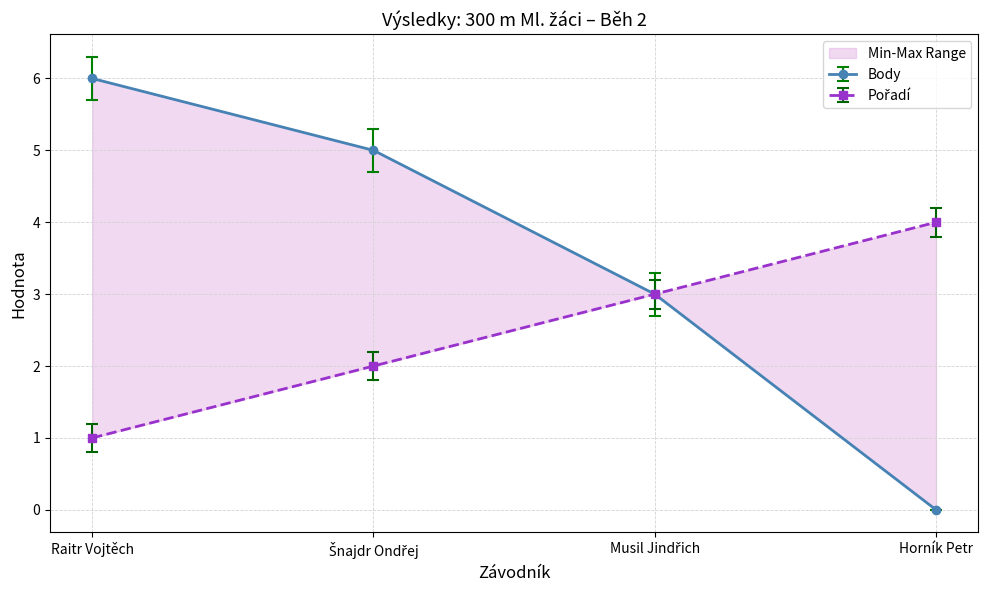

How many distinct data groups are displayed?

2